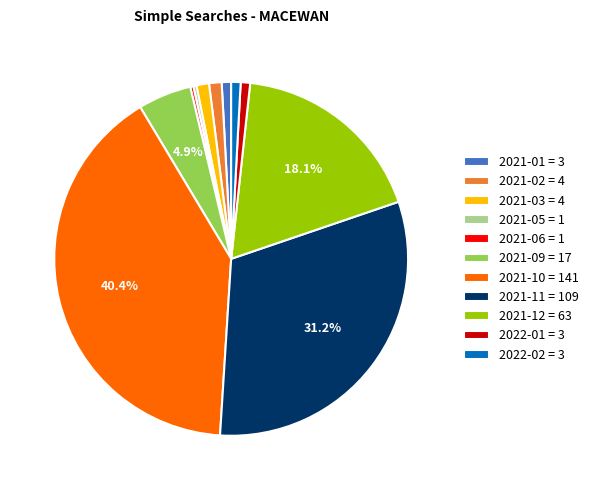

Is the sum of 2021-09 = 17 and 2021-03 = 4 greater than half?

No